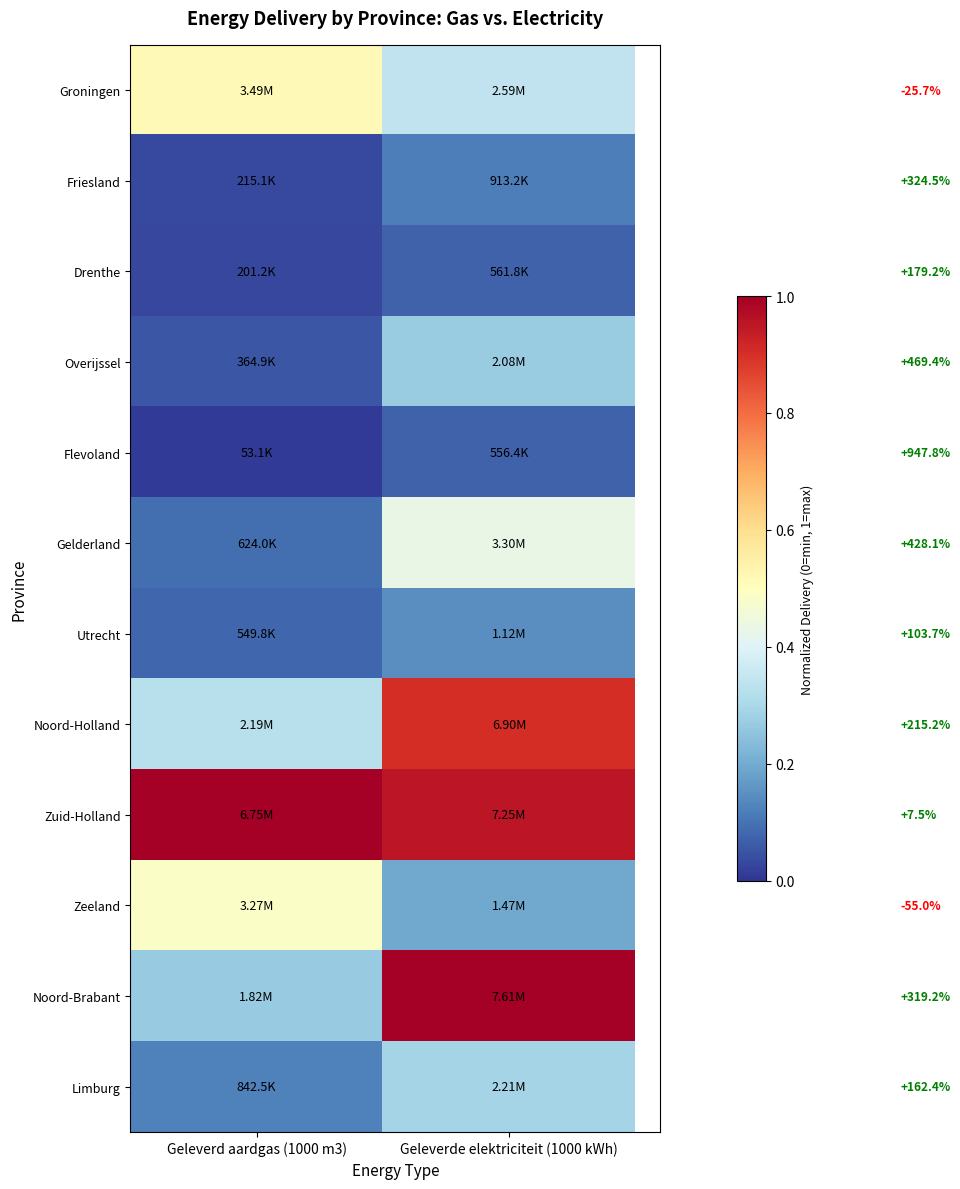

What value does the Noord-Holland series have at Geleverde elektriciteit (1000 kWh)?

0.9